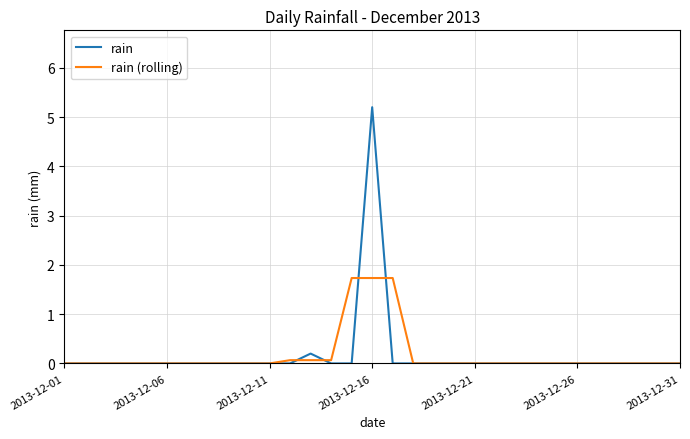

At how many categories does at least one series exceed 1?

3